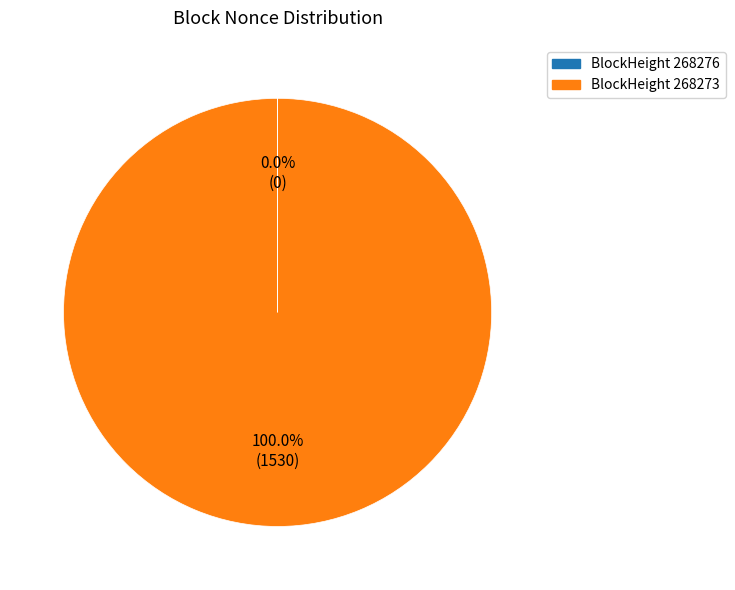

Does any single category account for the majority?

Yes